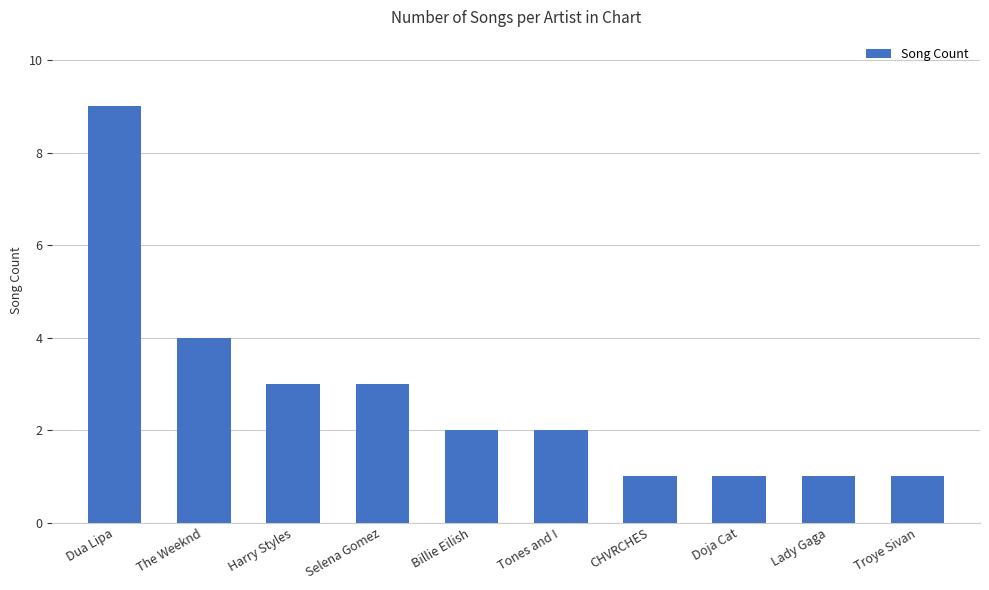

What is the ratio of the value at CHVRCHES to the value at Selena Gomez?

0.3